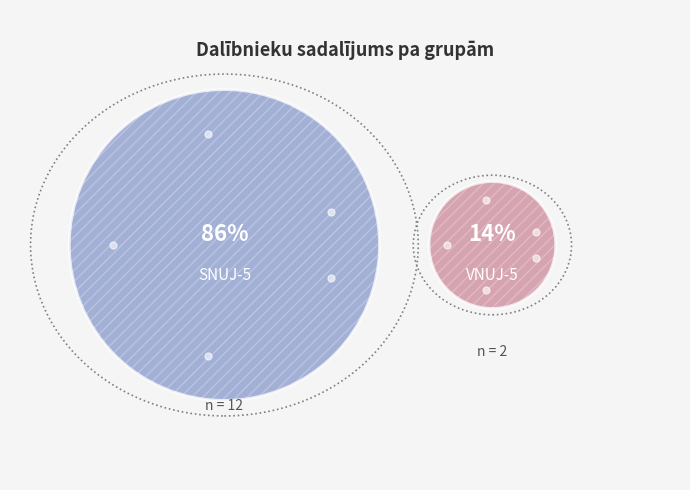

The SNUJ-5 slice represents 96% of the pie. True or false?

False